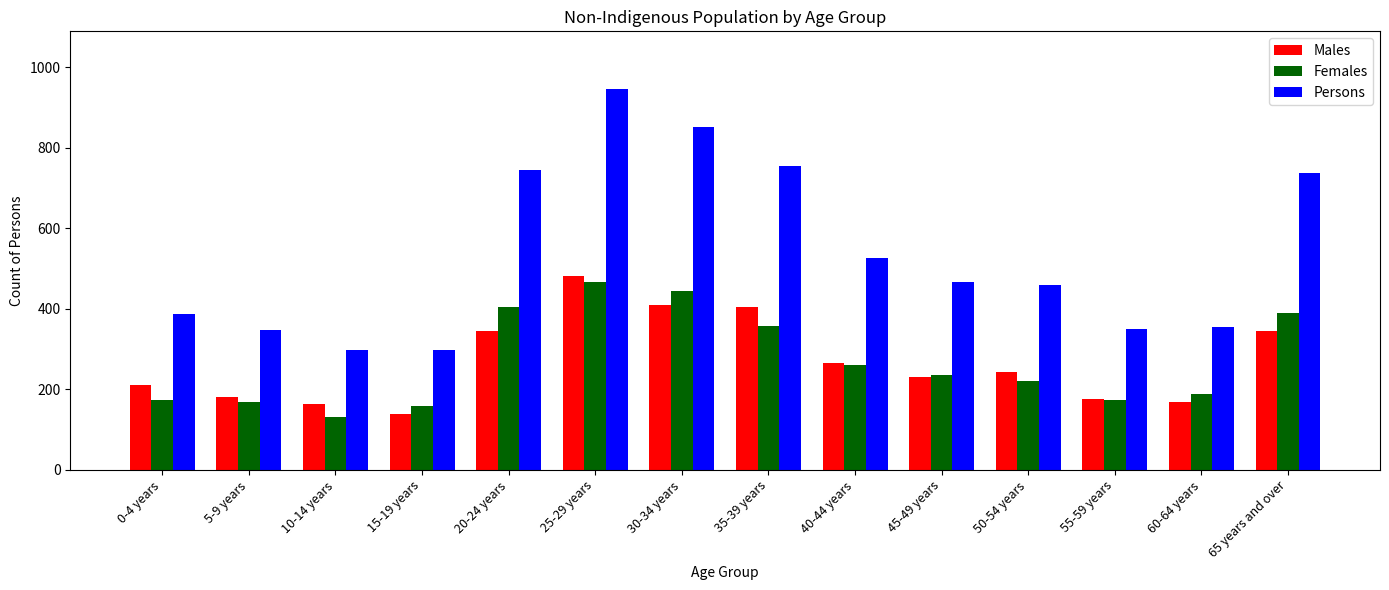

The value of Males at 45-49 years is 231. True or false?

True